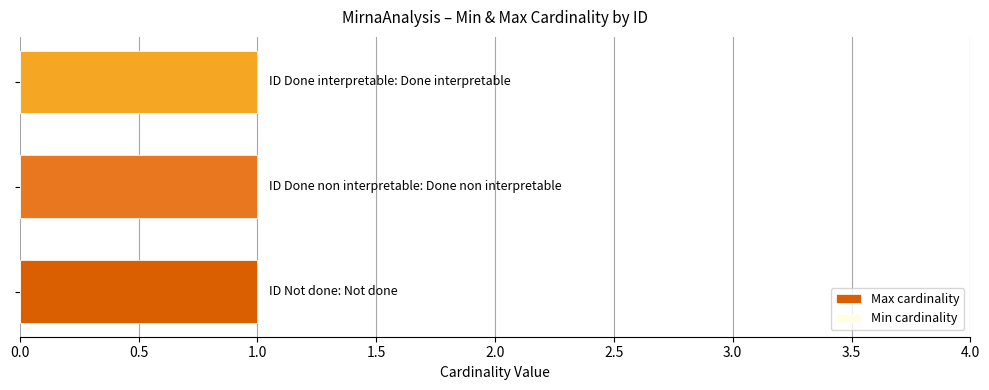

What are all the series names shown in the legend?

Min cardinality, Max cardinality